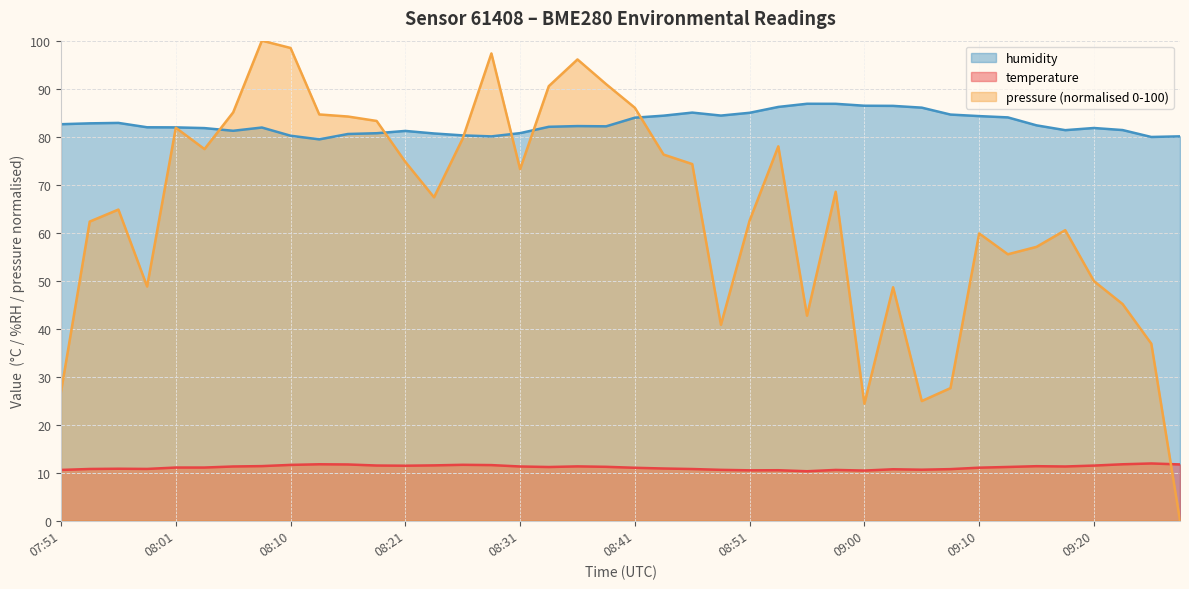

Rank the series by their average value, from highest to lowest.

humidity, pressure (normalised 0-100), temperature